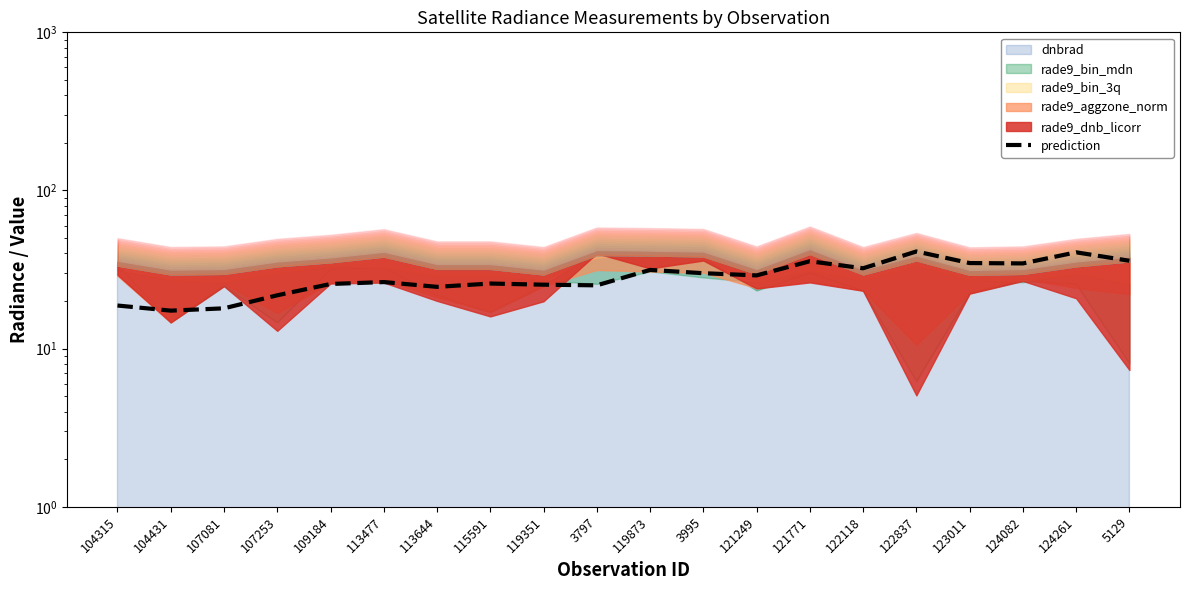

What is the value of the 9th point from the left?

25.4